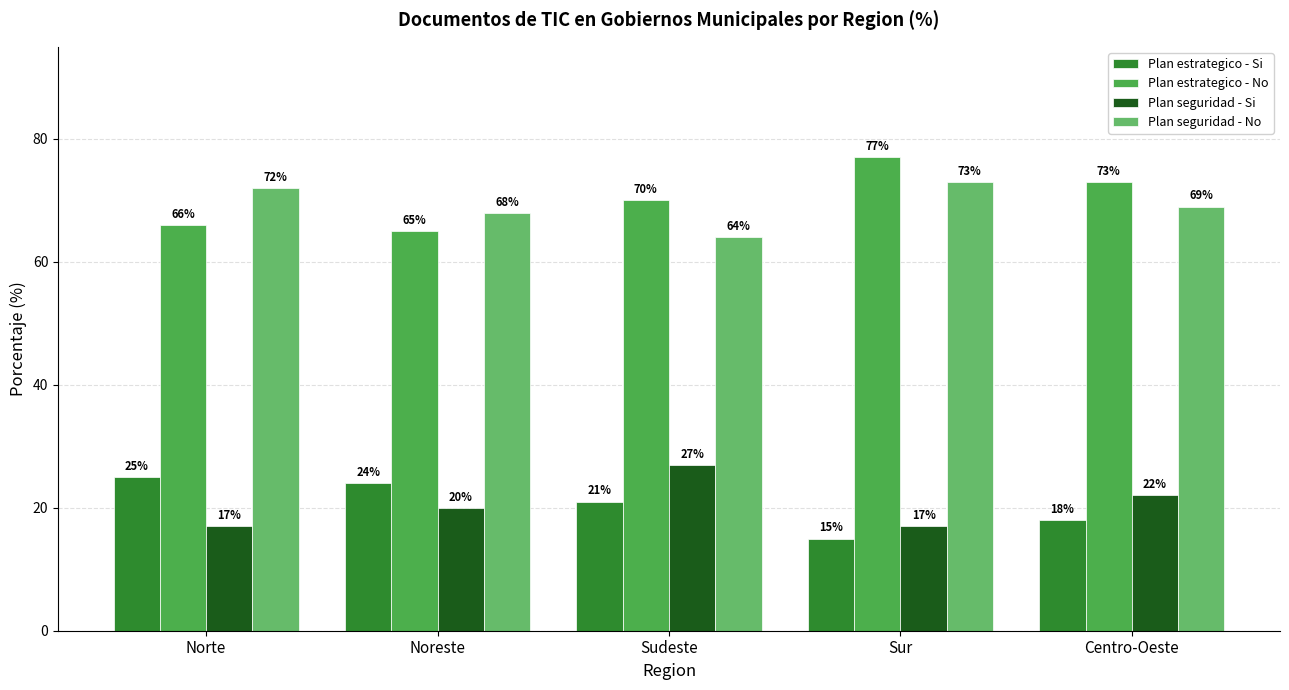

At which category does the chart reach its minimum across all series?

Sur